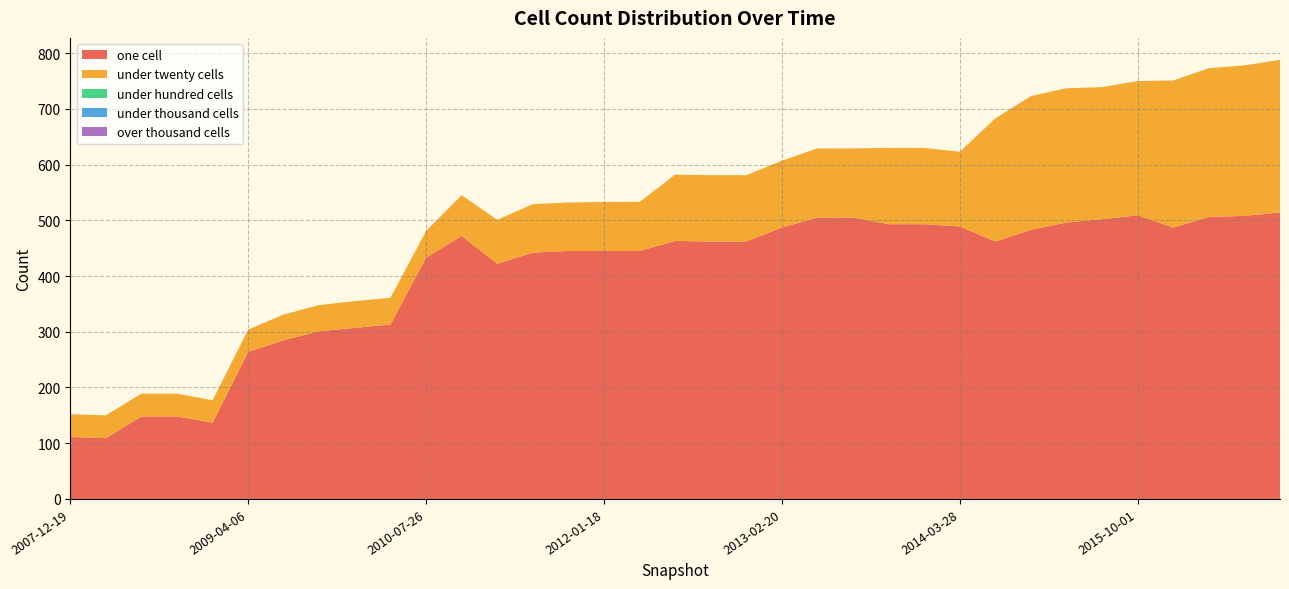

Reading left to right, extract all data points from this chart.

one_cell: 111	109	148	148	137	264	285	301	307	313	433	472	422	442	445	445	445	463	462	462	487	505	505	493	493	489	462	483	496	502	509	487	506	508	514
under_twenty_cells: 41	41	41	41	40	40	46	47	48	48	48	73	79	87	87	88	88	119	119	119	120	124	124	137	137	134	221	240	241	237	241	264	267	270	274
under_hundred_cells: 0	0	0	0	0	0	0	0	0	0	0	0	0	0	0	0	0	0	0	0	0	0	0	0	0	0	0	0	0	0	0	0	0	0	0
under_thousand_cells: 0	0	0	0	0	0	0	0	0	0	0	0	0	0	0	0	0	0	0	0	0	0	0	0	0	0	0	0	0	0	0	0	0	0	0
over_thousand_cells: 0	0	0	0	0	0	0	0	0	0	0	0	0	0	0	0	0	0	0	0	0	0	0	0	0	0	0	0	0	0	0	0	0	0	0